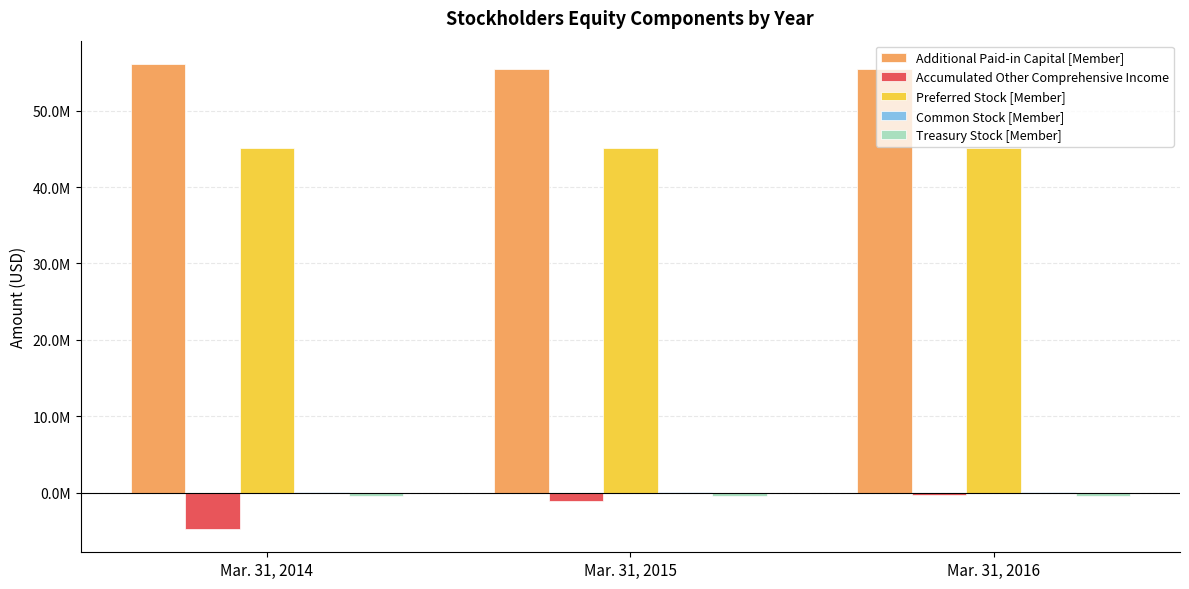

Read the Common Stock [Member] value at Mar. 31, 2016.

61000